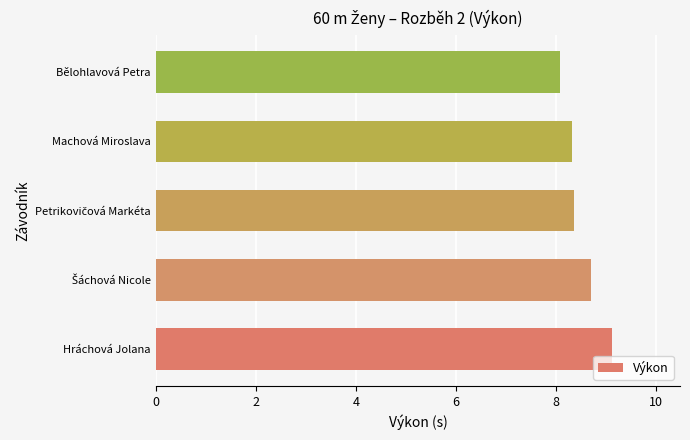

Between Machová Miroslava and Hráchová Jolana, which is larger?

Hráchová Jolana